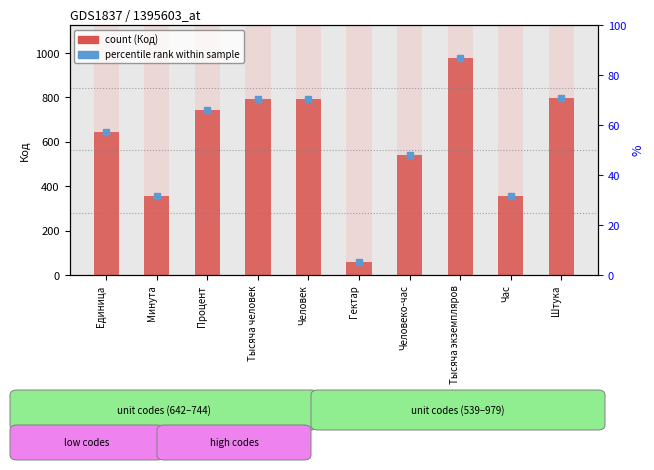

True or false: the data shows 104 at Гектар.

False